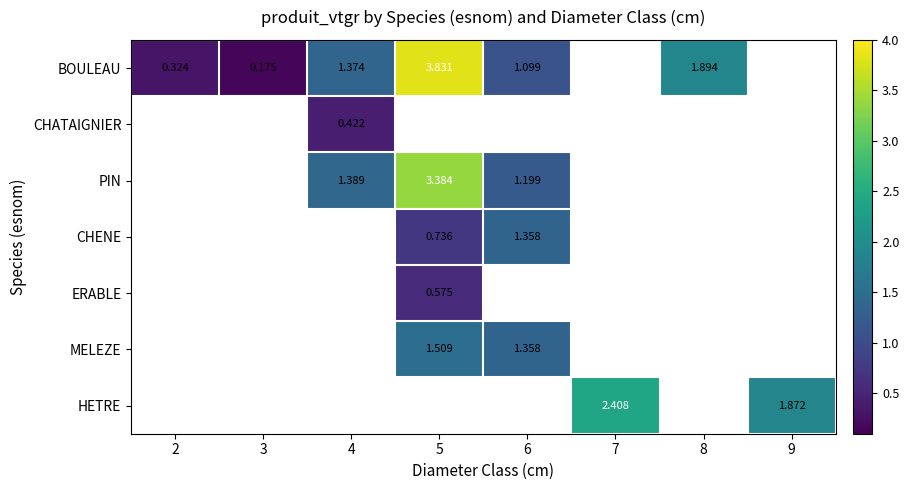

How many data points in CHENE are above 1?

1